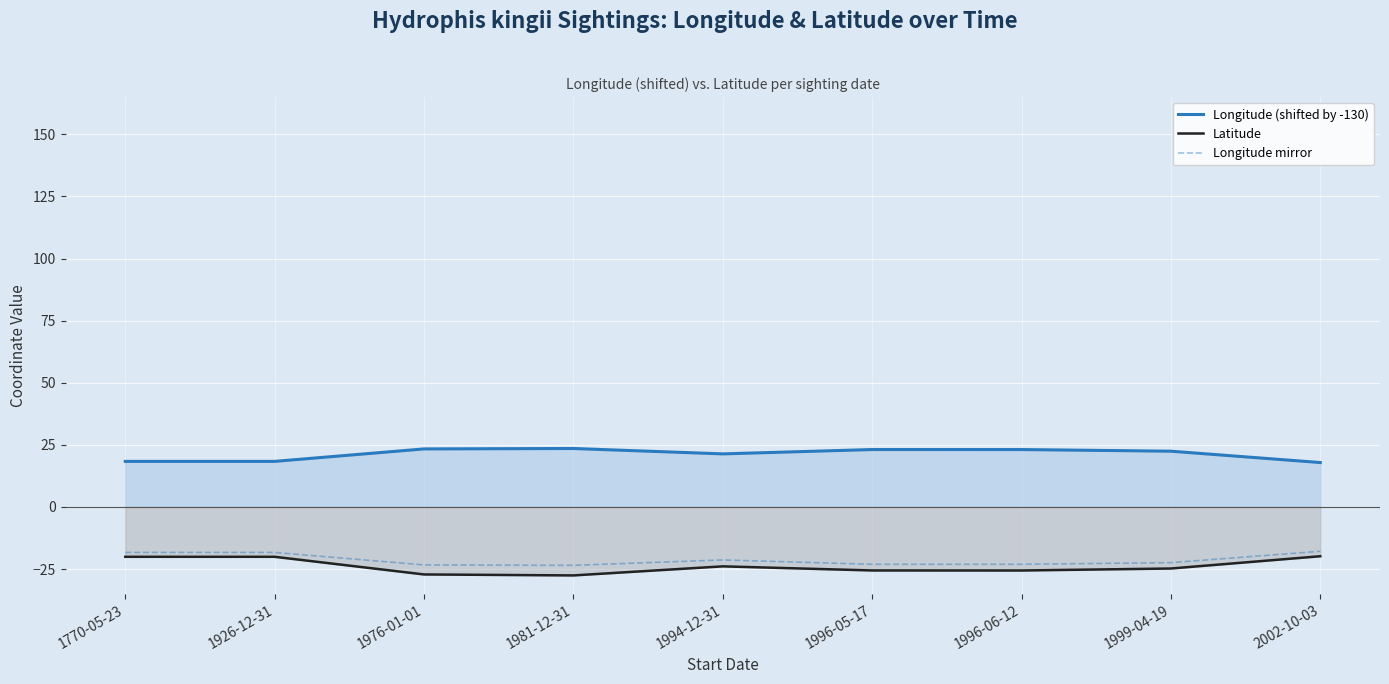

Which category has the highest value in the Longitude (shifted by -130) series?

1981-12-31